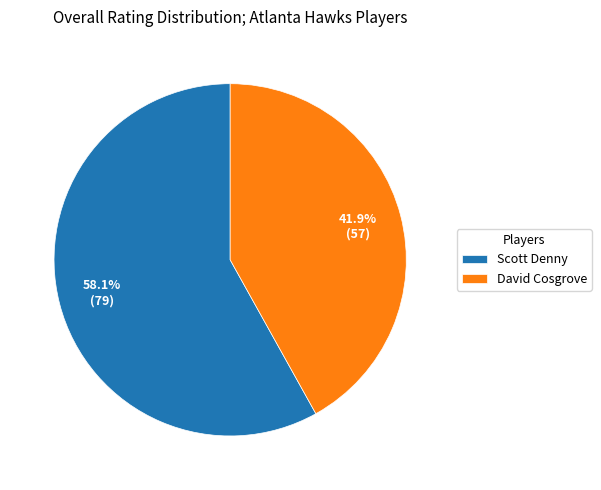

Approximately how many times larger is the value at Scott Denny compared to David Cosgrove?

1.4